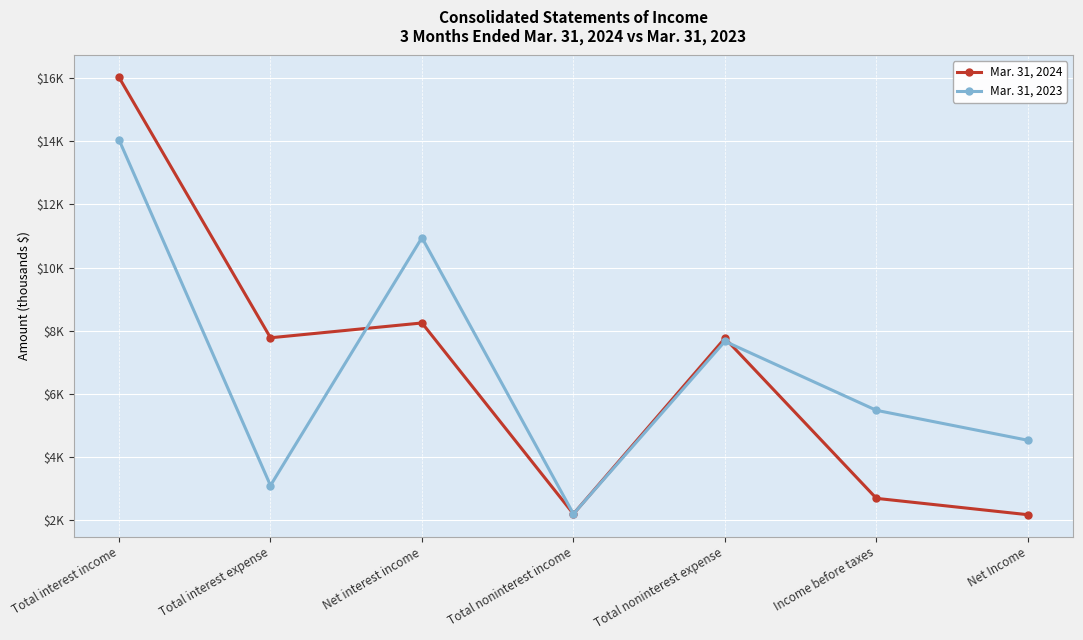

What are all the series names shown in the legend?

Mar. 31, 2024, Mar. 31, 2023